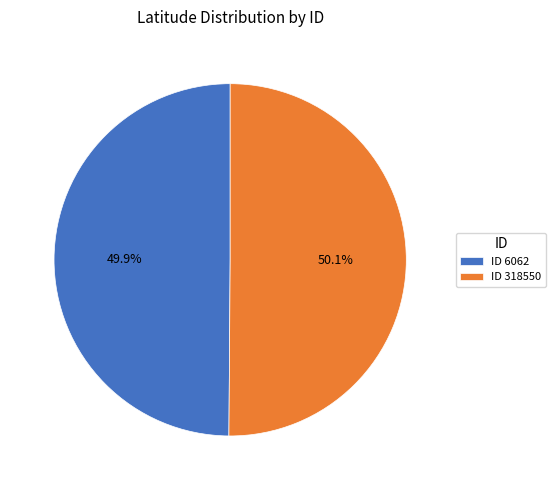

To the nearest percent, what is the average slice percentage?

50%